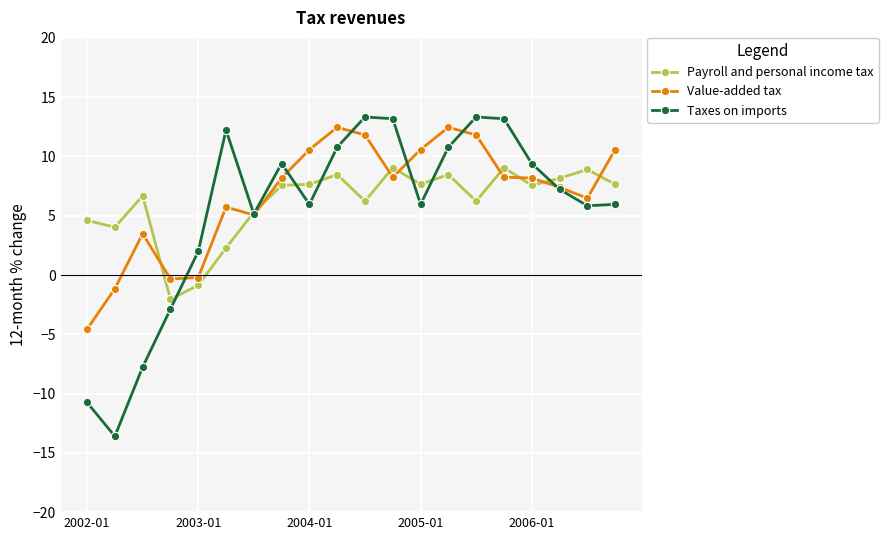

What is the value of the Value-added tax point at the 10th from the left?

12.5